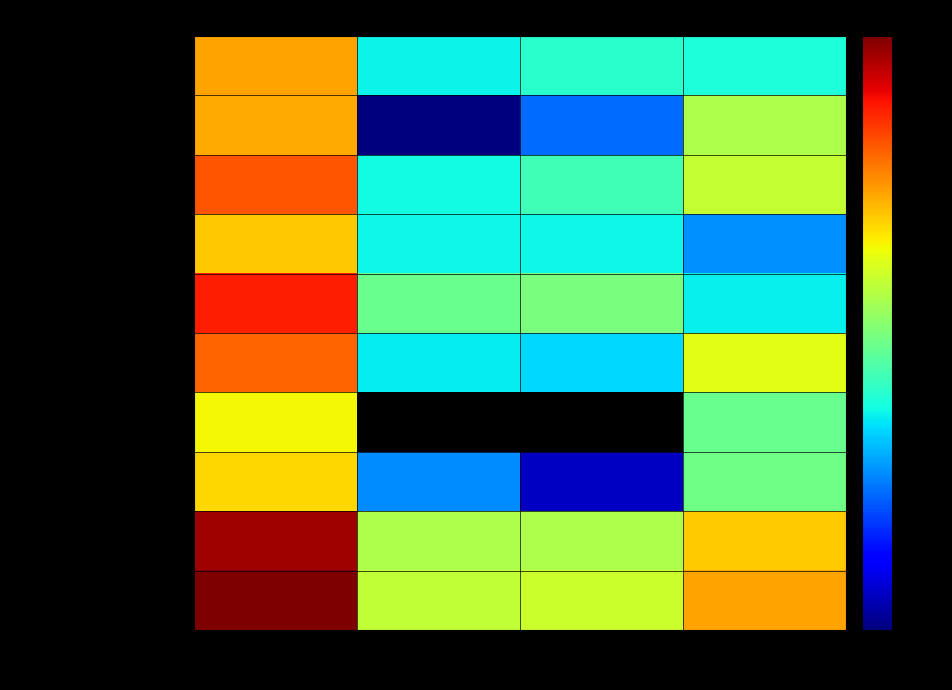

Which series has the largest total across all categories?

Итого за день